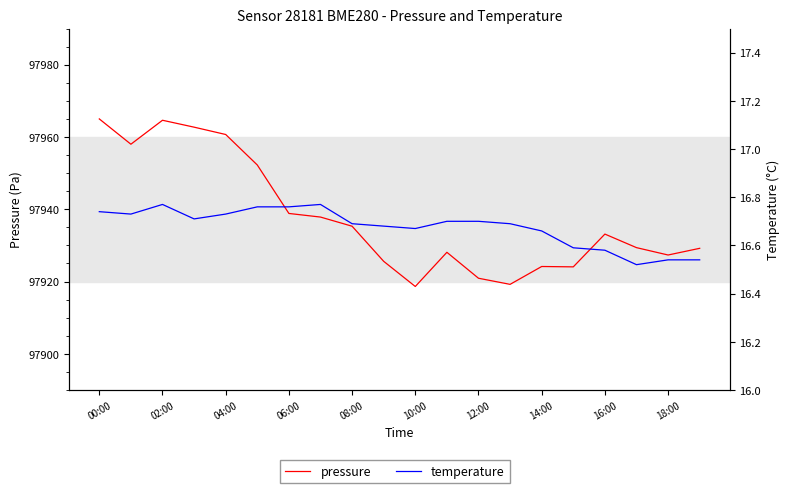

What is the highest value of the temperature series?

16.8